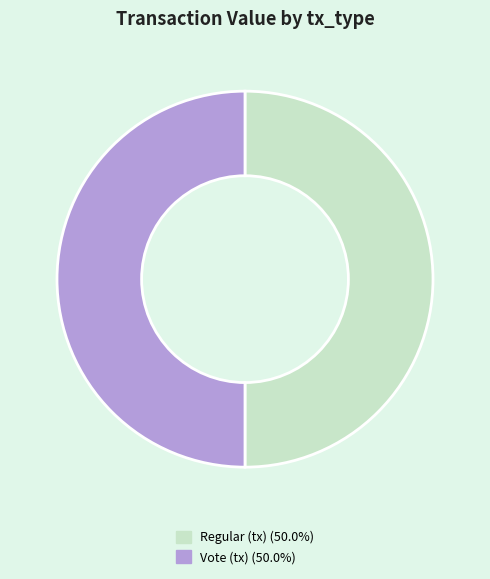

How many segments does this pie chart have?

2